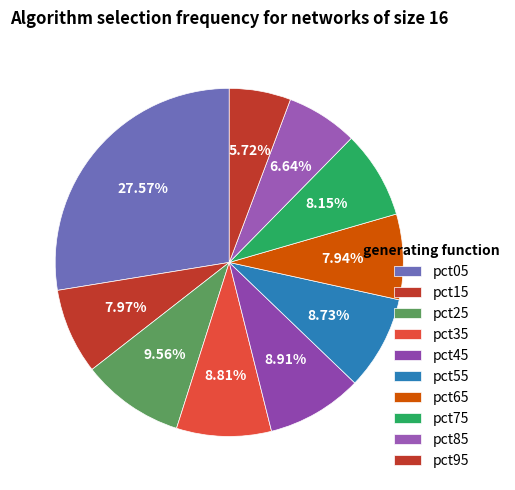

What is the total percentage of pct45 and pct65?

16.9%